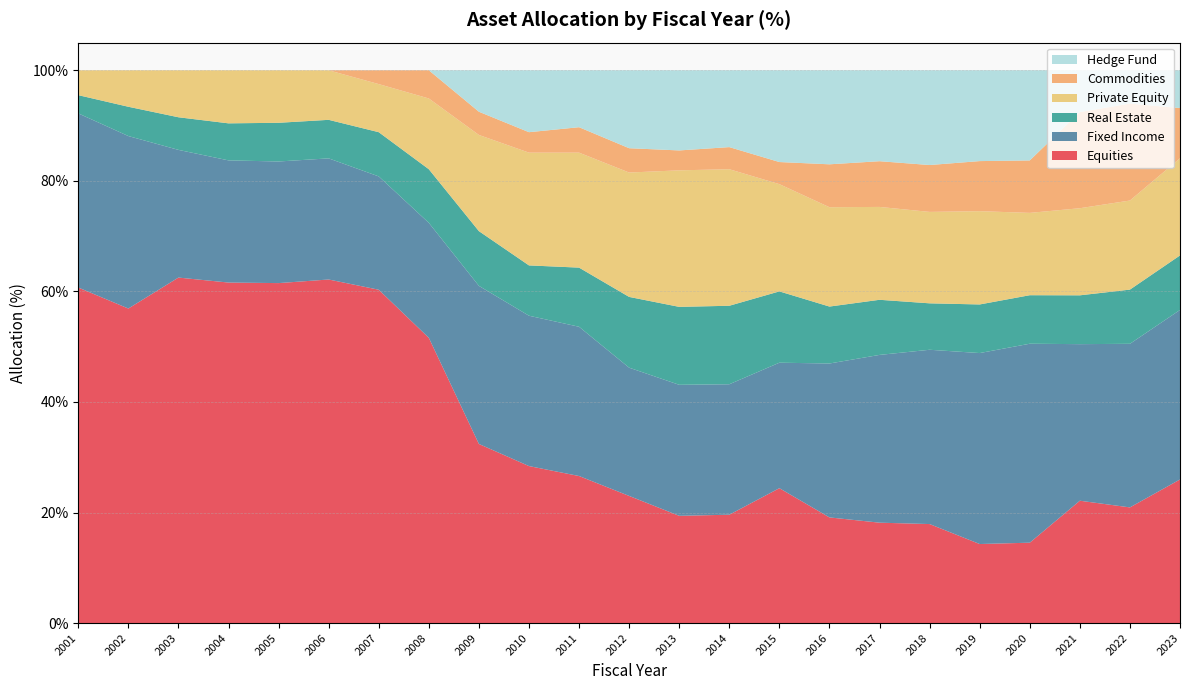

Reading left to right, transcribe all the data shown in this chart.

Equities: 60.7	56.9	62.5	61.6	61.5	62.2	60.3	51.6	32.4	28.4	26.6	23.0	19.4	19.6	24.4	19.1	18.2	17.9	14.3	14.5	22.1	20.9	26.0
Fixed Income: 31.5	31.2	23.1	22.1	22.0	21.9	20.5	20.8	28.6	27.2	27.0	23.2	23.7	23.6	22.7	27.8	30.4	31.5	34.5	36.0	28.3	29.6	30.7
Real Estate: 3.3	5.3	5.9	6.7	7.0	7.0	8.0	9.7	9.9	9.1	10.7	12.8	14.1	14.2	12.9	10.3	10.0	8.4	8.8	8.8	8.8	9.8	9.9
Private Equity: 4.5	6.6	8.5	9.6	9.5	9.0	8.7	12.8	17.4	20.4	20.8	22.5	24.7	24.7	19.4	18.0	16.8	16.5	16.9	14.9	15.8	16.1	17.6
Commodities: 0.0	0.0	0.0	0.0	0.0	0.0	2.5	5.1	4.2	3.7	4.6	4.4	3.6	4.0	4.0	7.8	8.3	8.5	9.1	9.5	17.4	17.5	9.1
Hedge Fund: 0.0	0.0	0.0	0.0	0.0	0.0	0.0	0.0	7.5	11.2	10.3	14.1	14.5	13.9	16.6	17.0	16.4	17.1	16.4	16.3	7.6	6.0	6.8